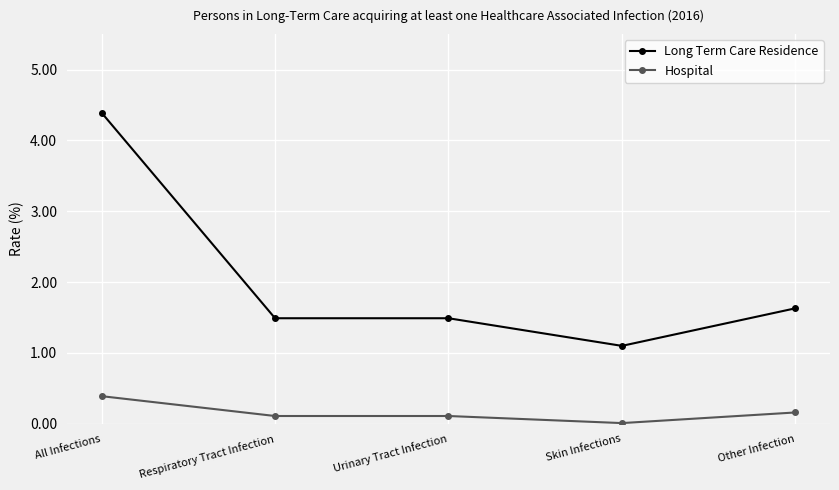

The value of Long Term Care Residence at All Infections is 4.4. True or false?

True